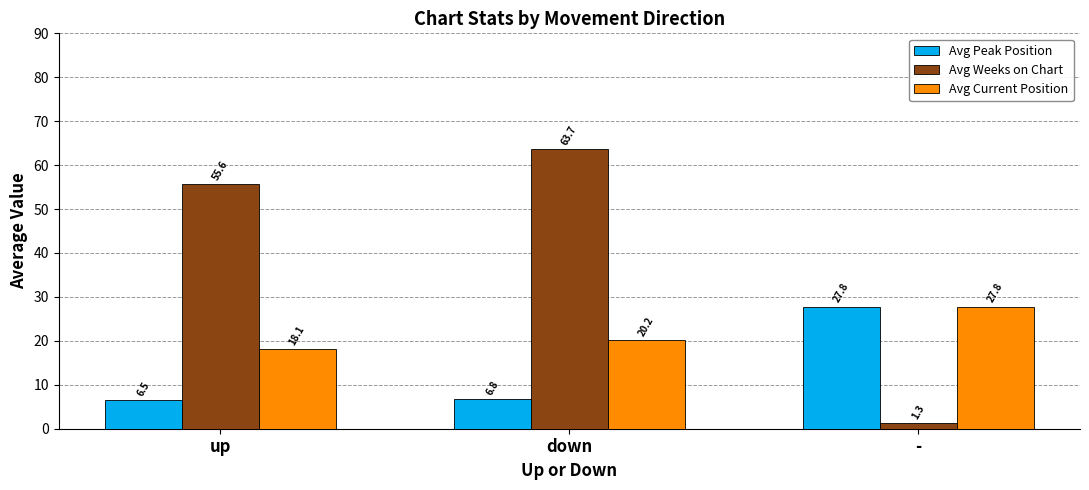

Rank the categories by Avg Weeks on Chart value from lowest to highest.

-, up, down